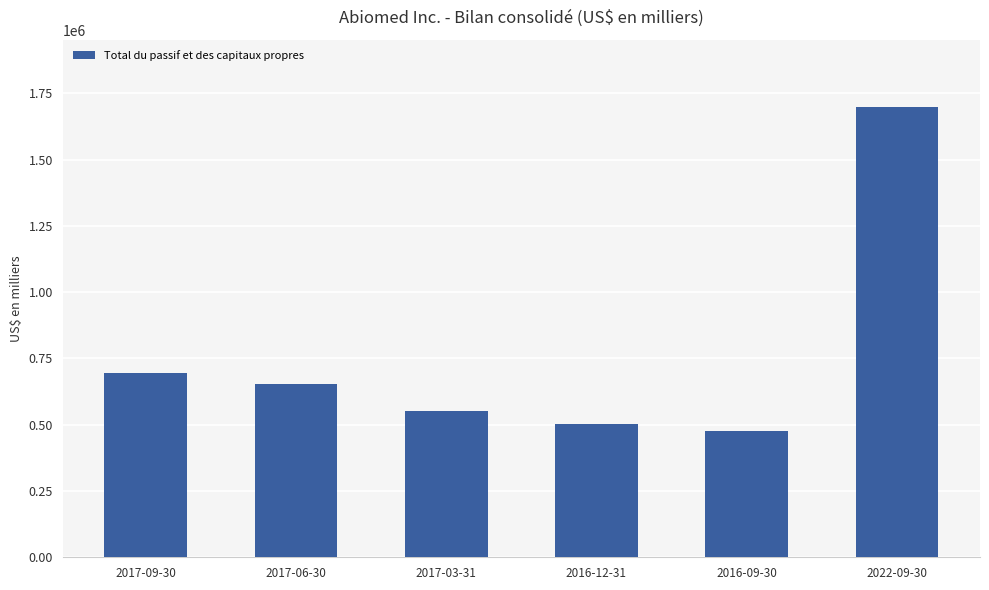

What is the change in value from 2016-09-30 to 2022-09-30?

+1221646